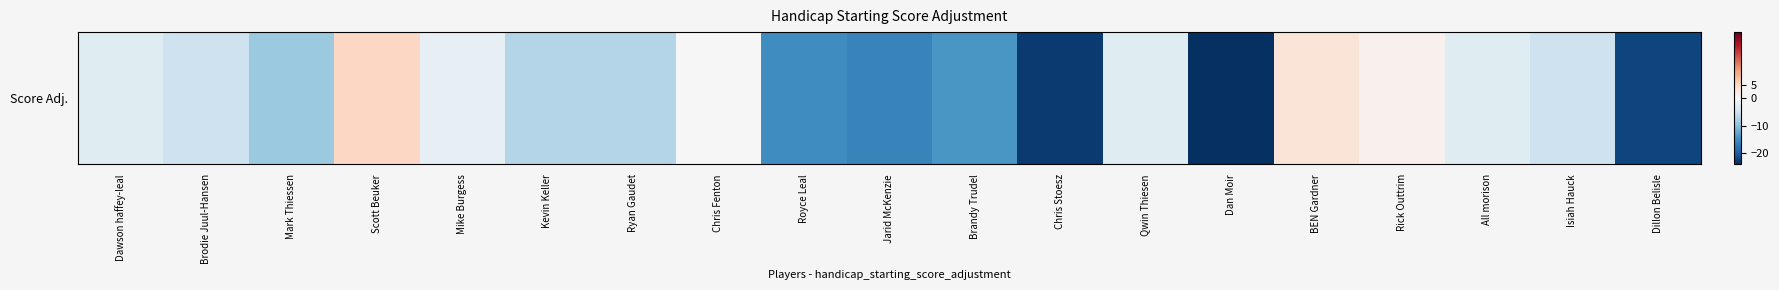

The chart shows a value of 8 at Scott Beuker. True or false?

False